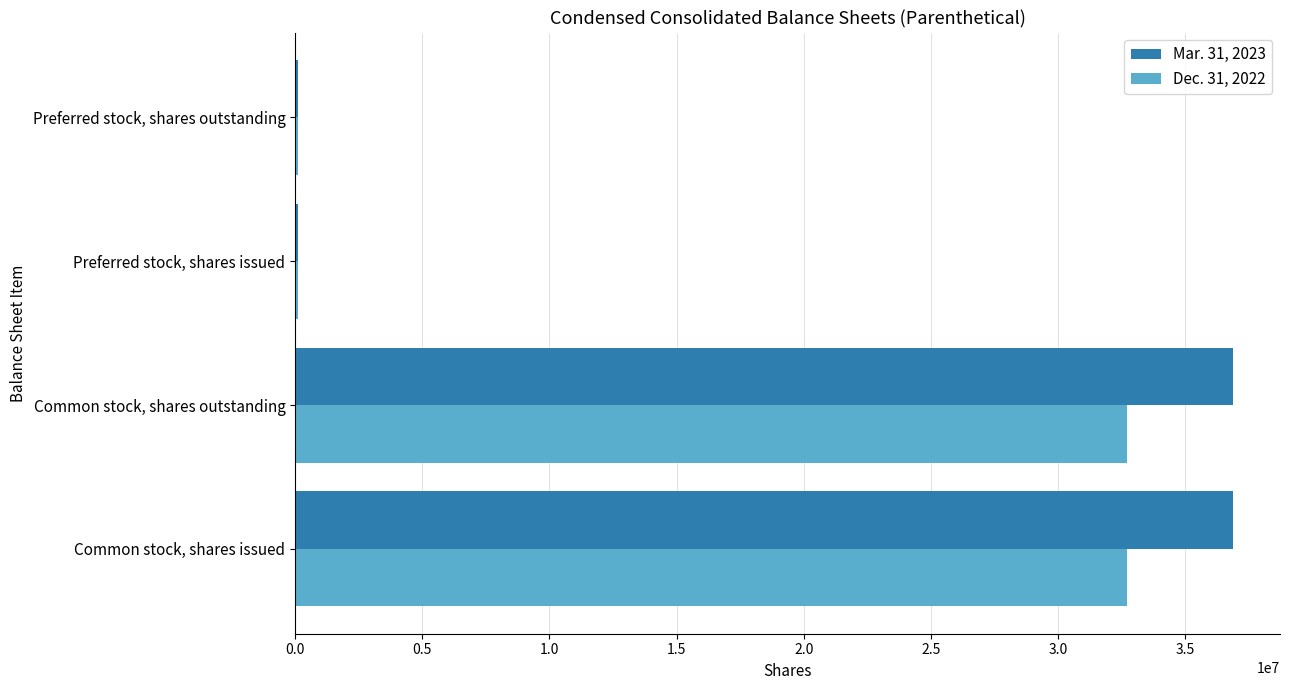

What is the total value across all series at Common stock, shares issued?

69605176